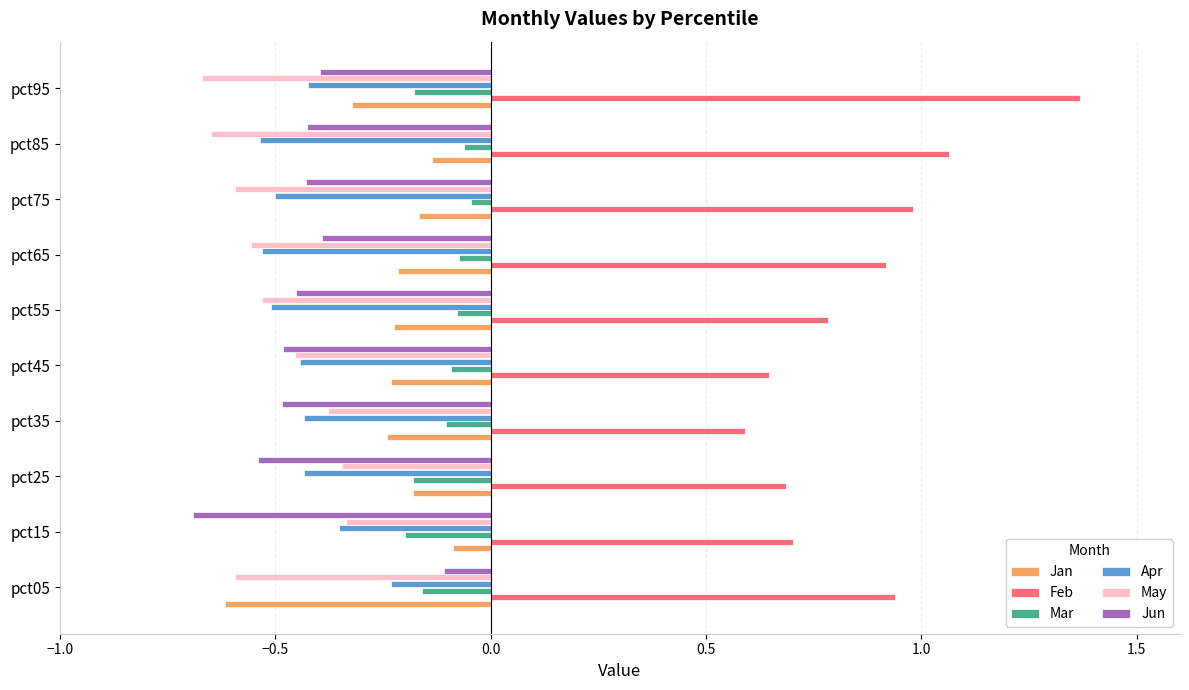

Which series has the largest range (max minus min)?

Feb